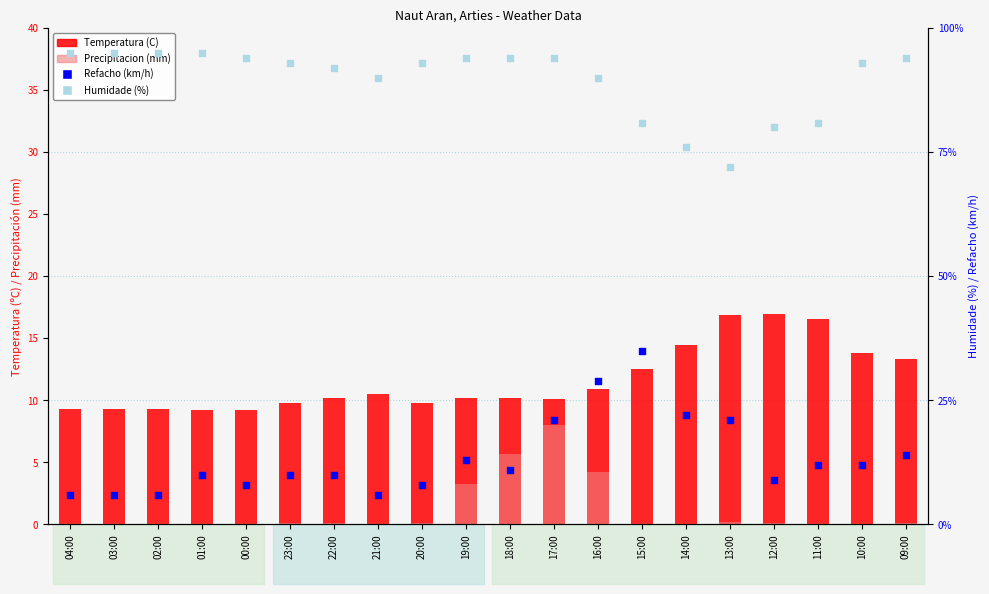

Is the value of Precipitacion (mm) at 02:00 greater than the value of Humidade (%) at 12:00?

No